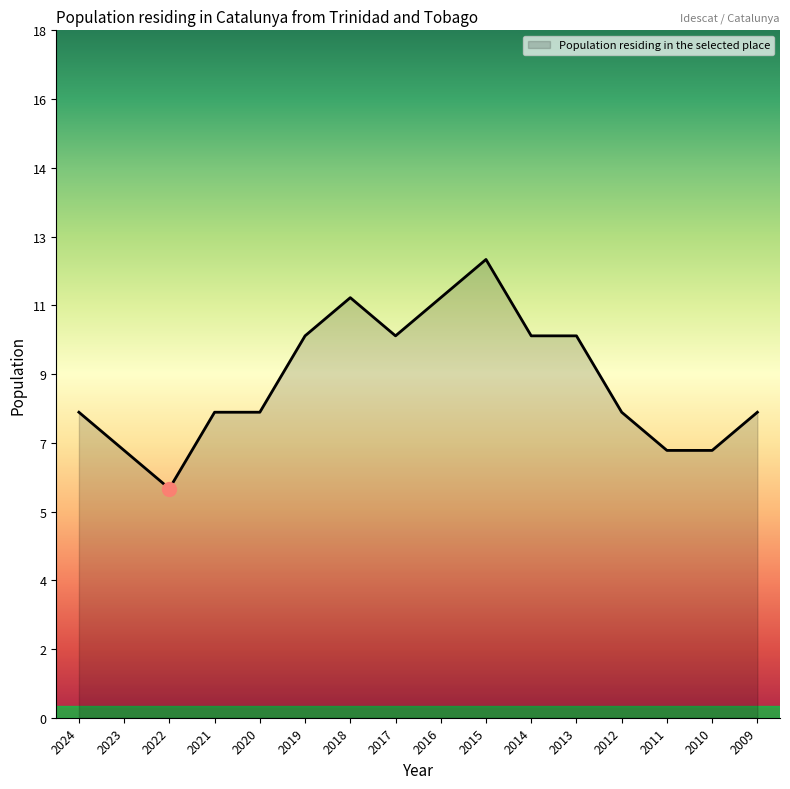

Reading right to left, extract all data points from this chart.

8	7	7	8	10	10	12	11	10	11	10	8	8	6	7	8